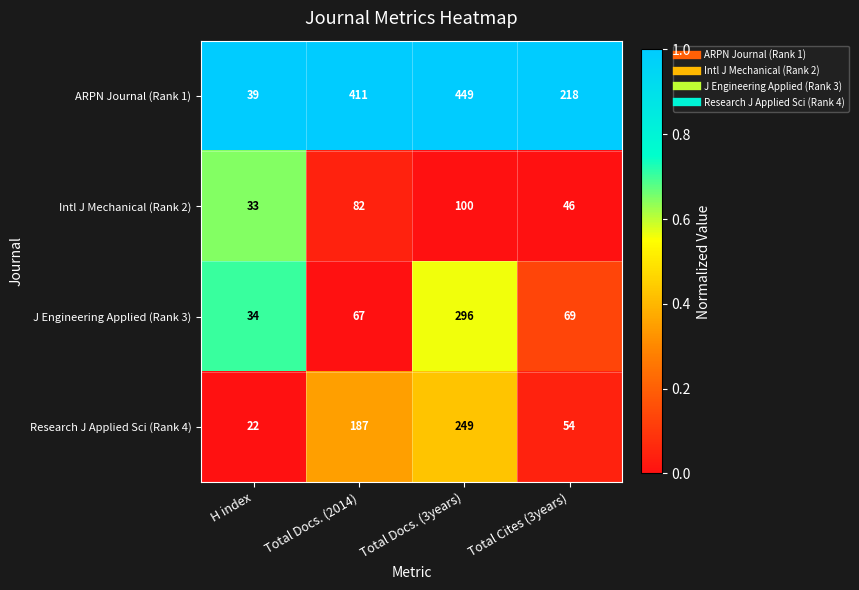

Which series has the largest range (max minus min)?

ARPN Journal (Rank 1)